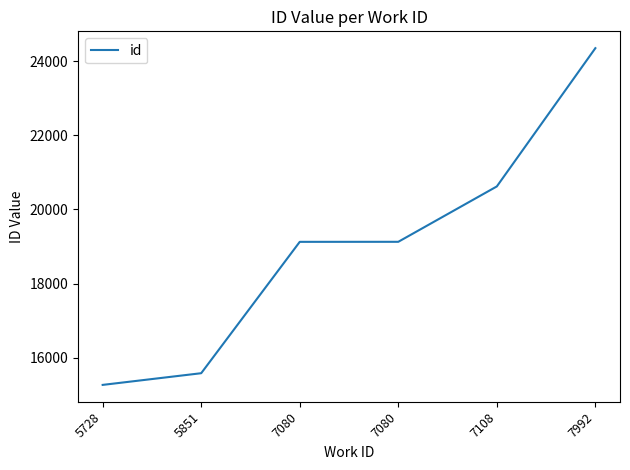

The value at 7080 is 10695. True or false?

False